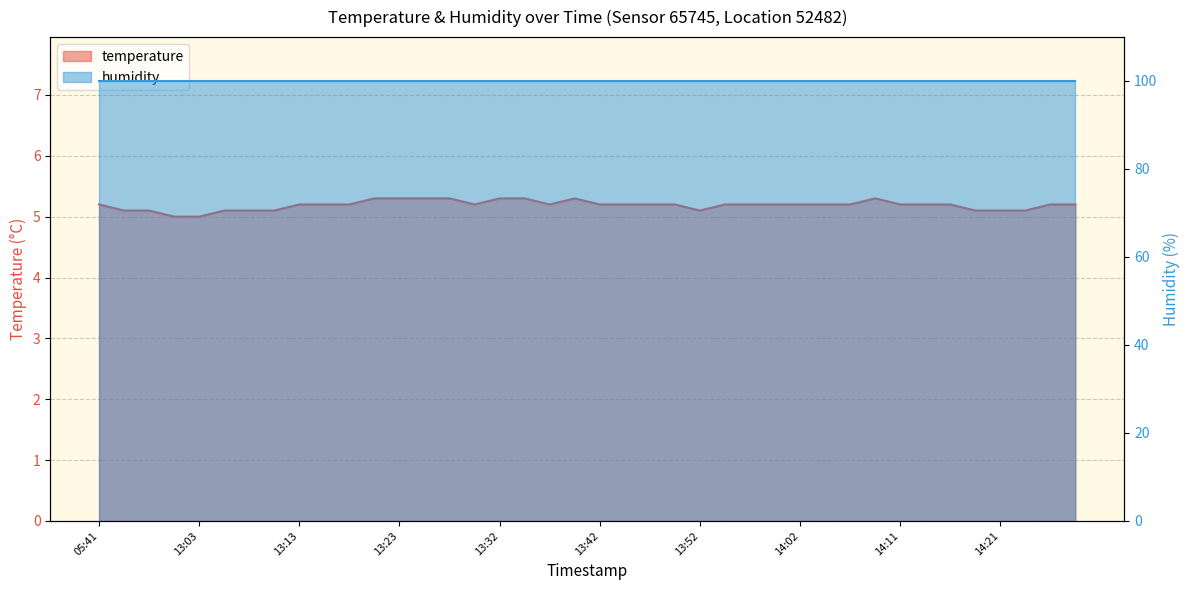

Which has a higher value, 14:11 or 13:03?

14:11